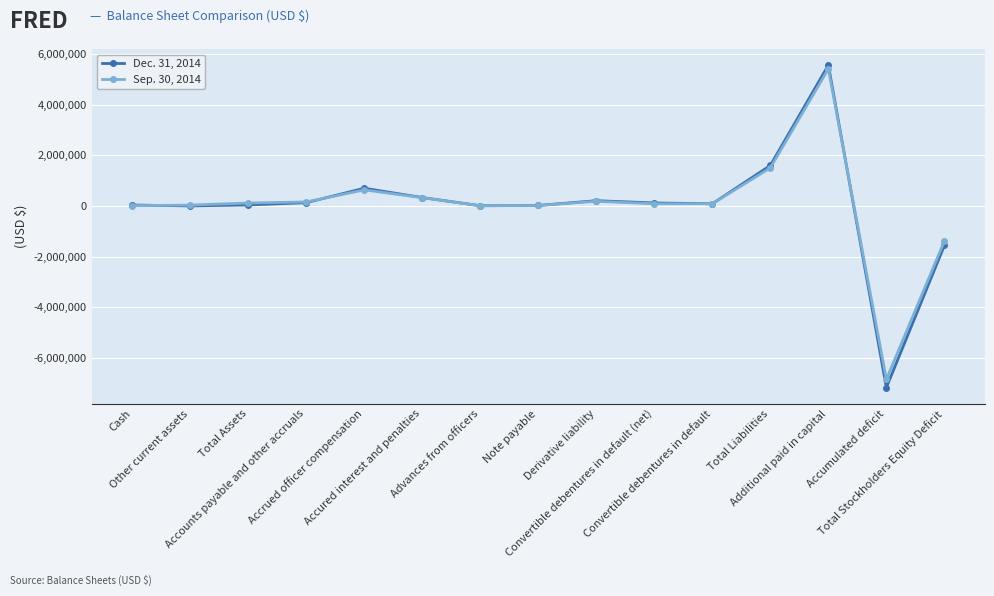

True or false: Dec. 31, 2014 has more than 2 interior local peaks.

True